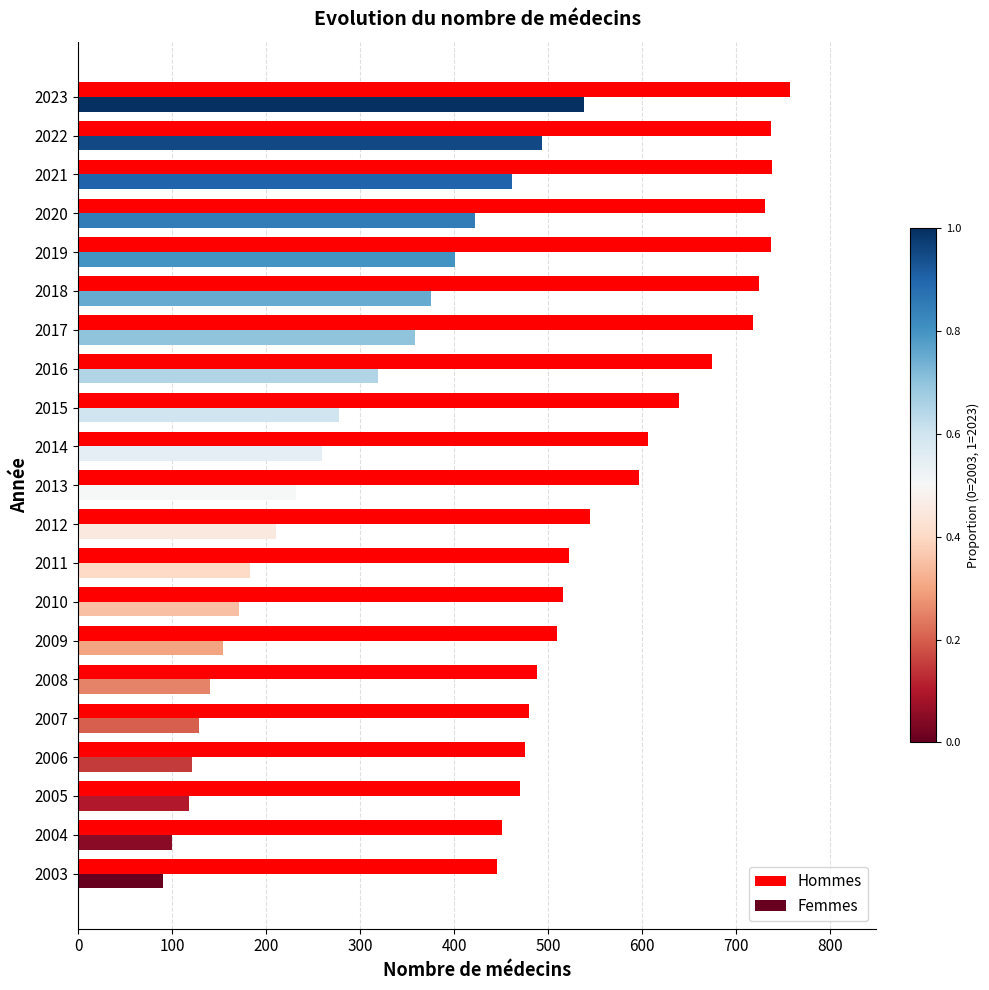

What is the sum of the Hommes values at 2014 and 2020?

1337